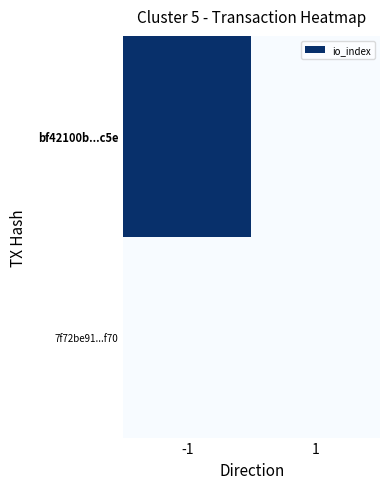

Which series has the widest spread of values?

bf42100b...c5e